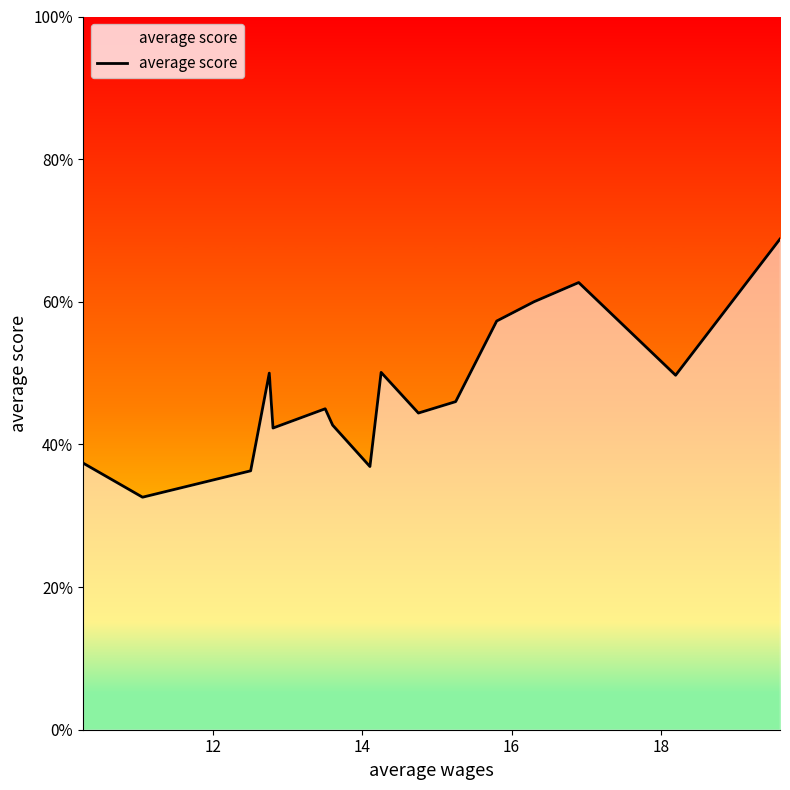

What is the difference between the maximum and minimum values?

36.2